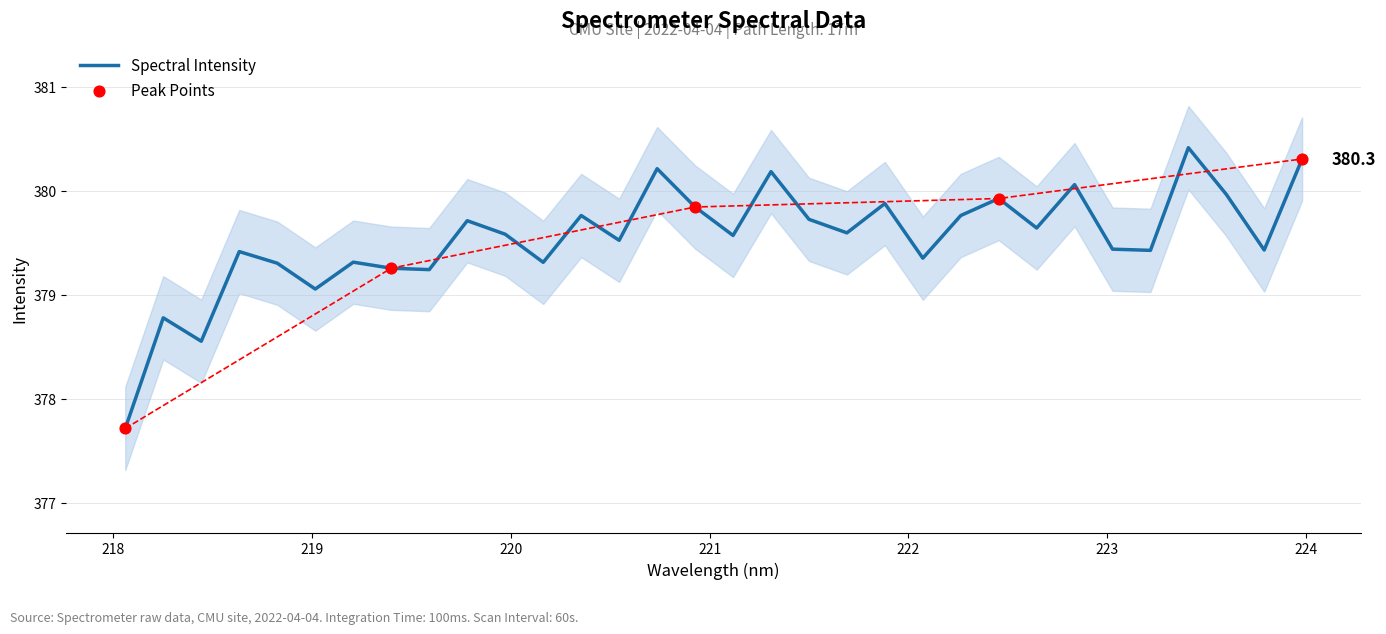

Between 219.9712 and 218.0596, which is larger?

219.9712